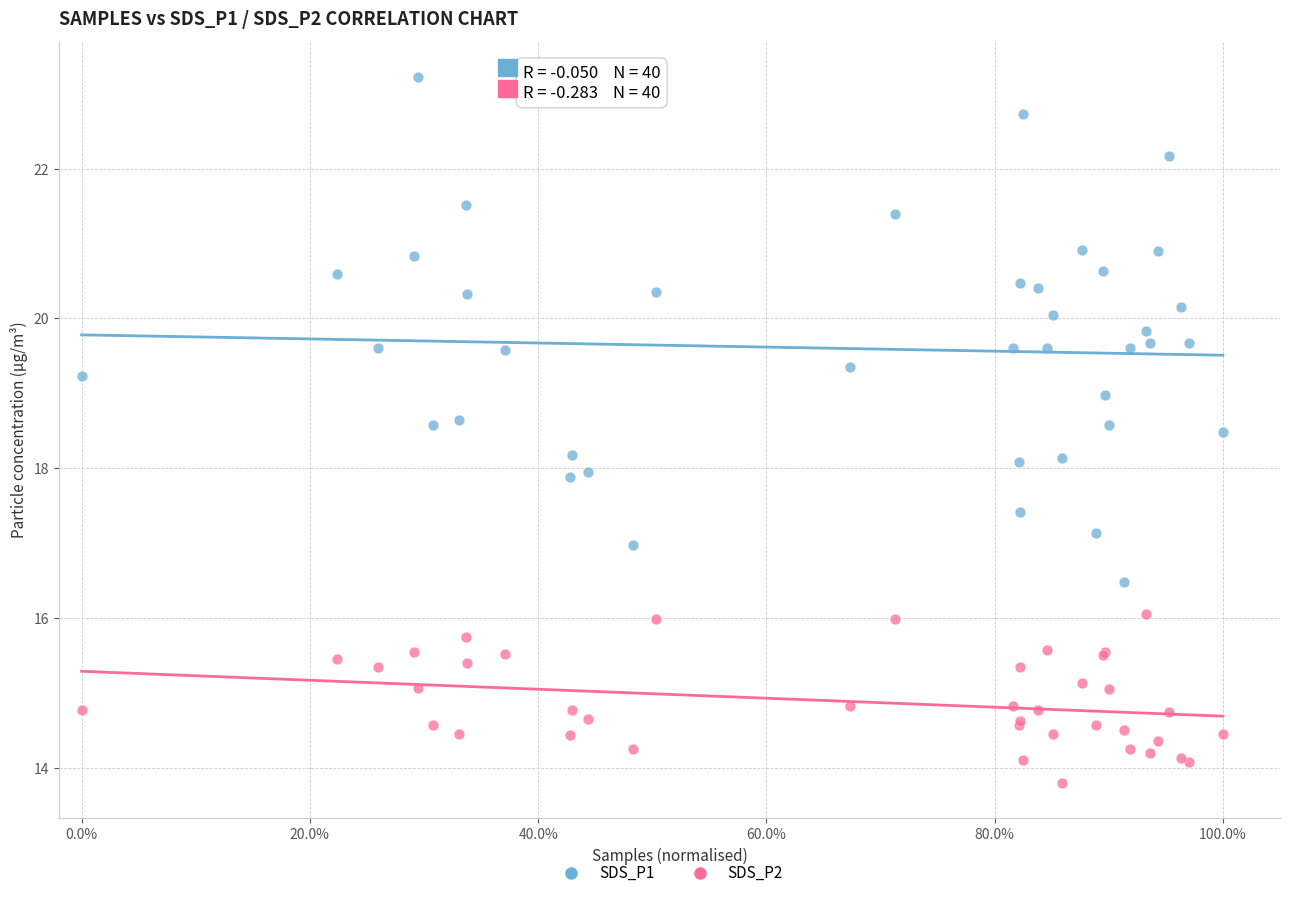

Which series reaches the minimum Y coordinate?

SDS_P2